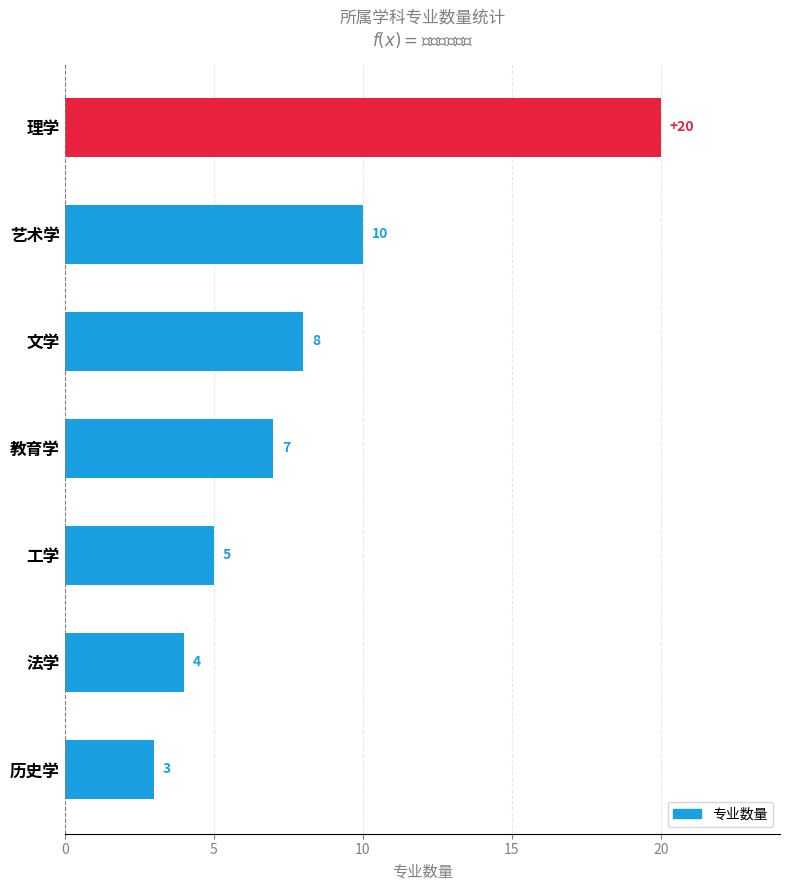

What is the change in value from 艺术学 to 历史学?

-7